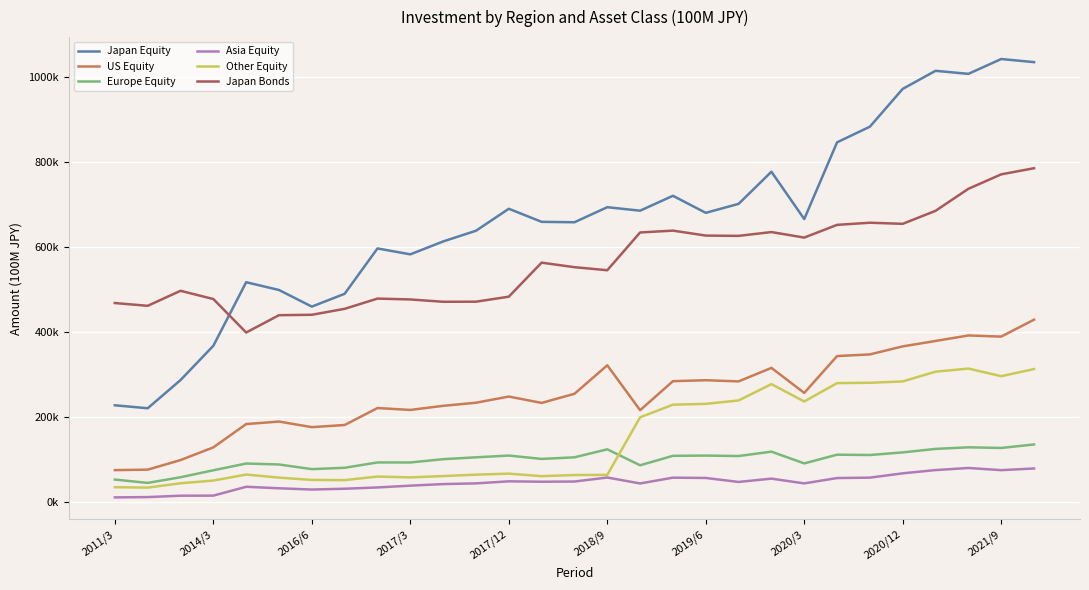

At which label is US Equity closest to 251379?

14